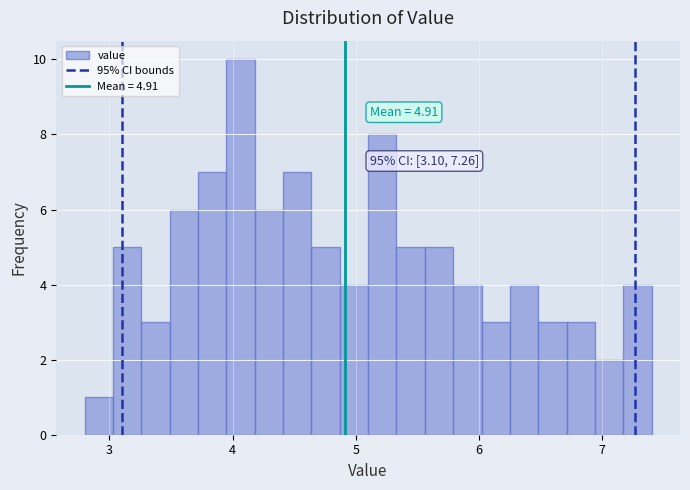

Around what value on the x-axis is the tallest bar? Give the approximate position of its centre, as read against the axis.

4.1